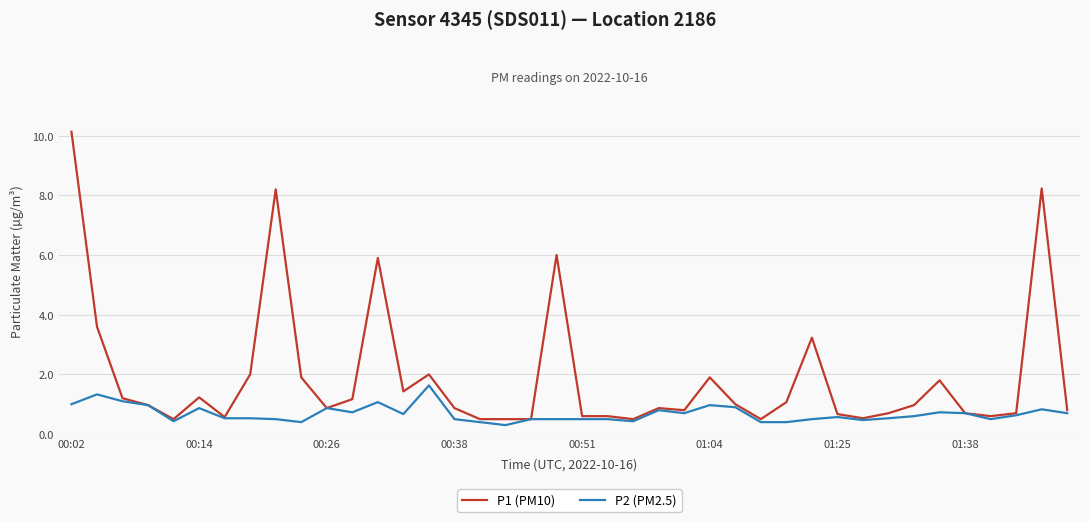

Which series has the widest spread of values?

P1 (PM10)